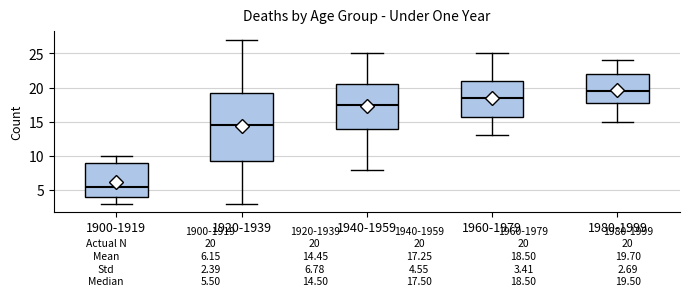

Comparing the boxes themselves (not the whiskers), which one is the tallest?

1920-1939